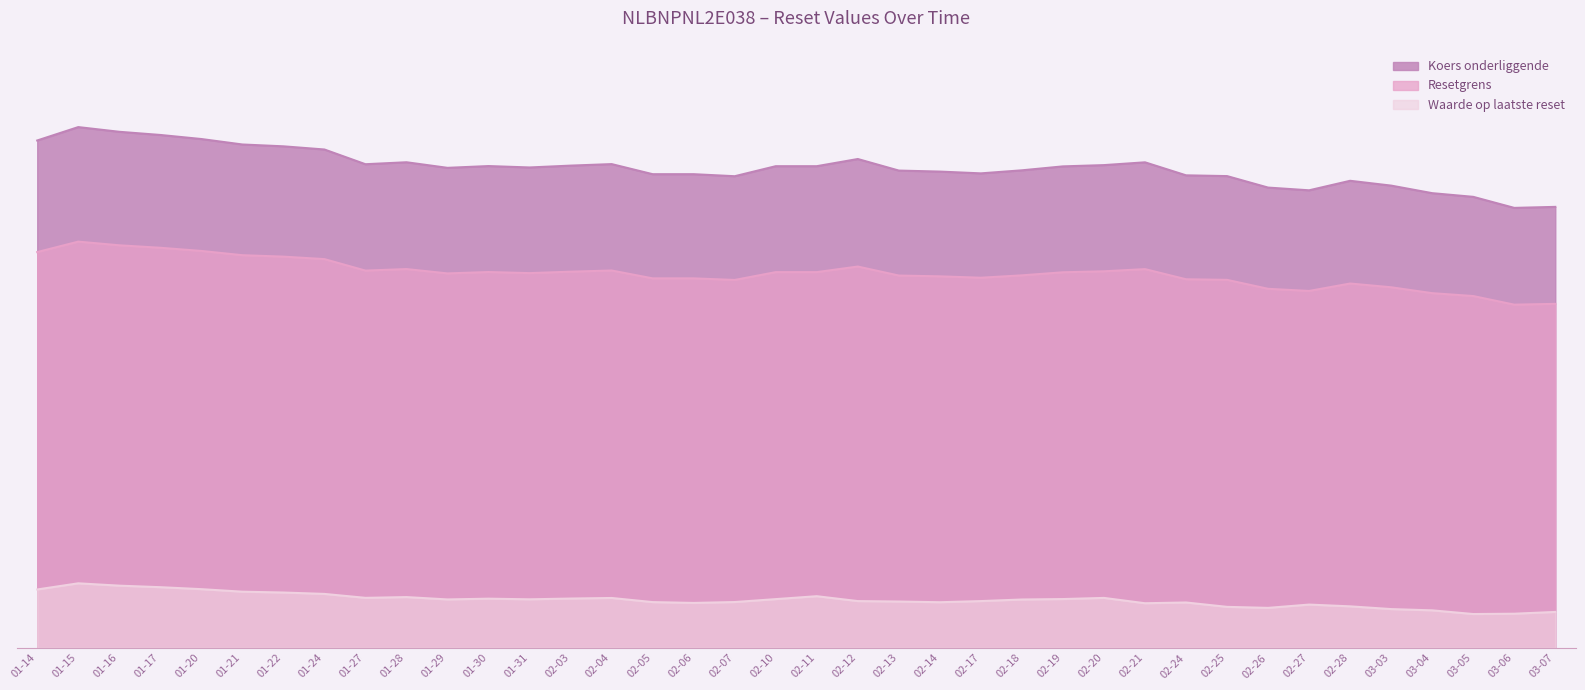

At 02-17, list the series in order from smallest to largest.

Waarde op laatste reset, Resetgrens, Koers onderliggende